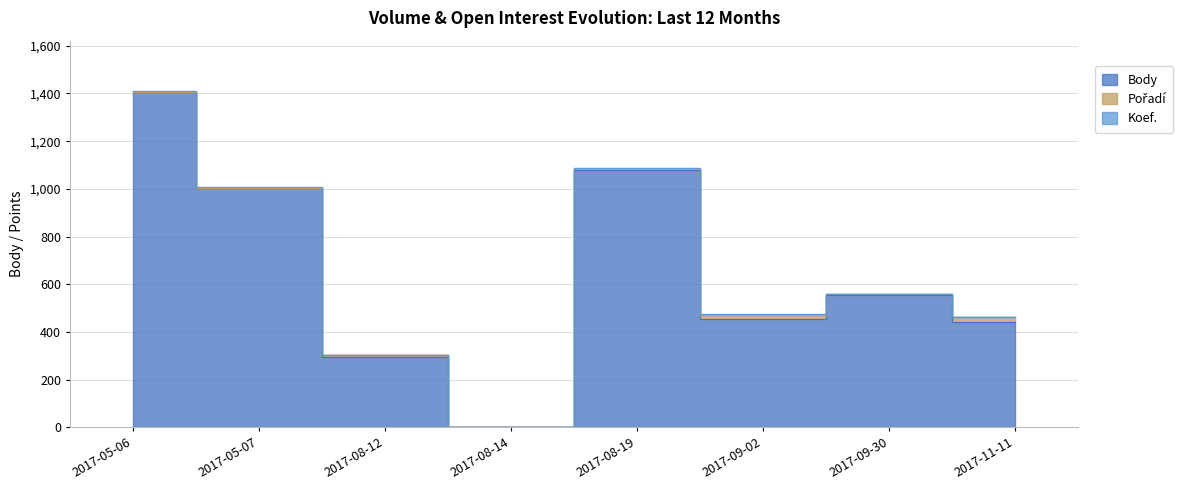

What is the value of the Pořadí point at the 1st from the left?

2